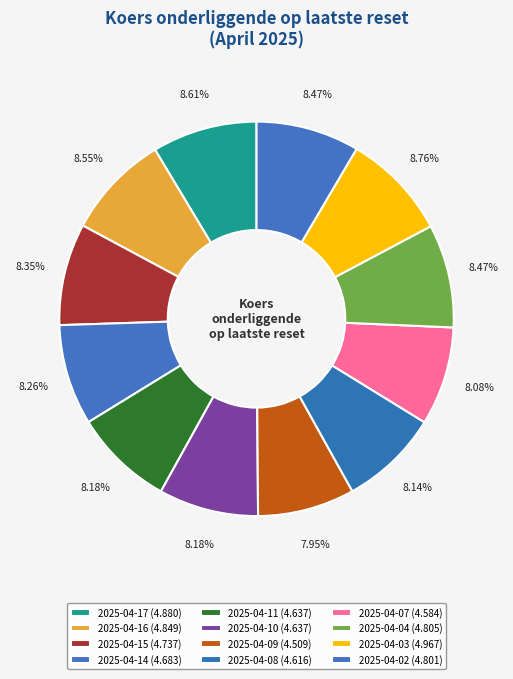

Count the number of slices in the pie.

12